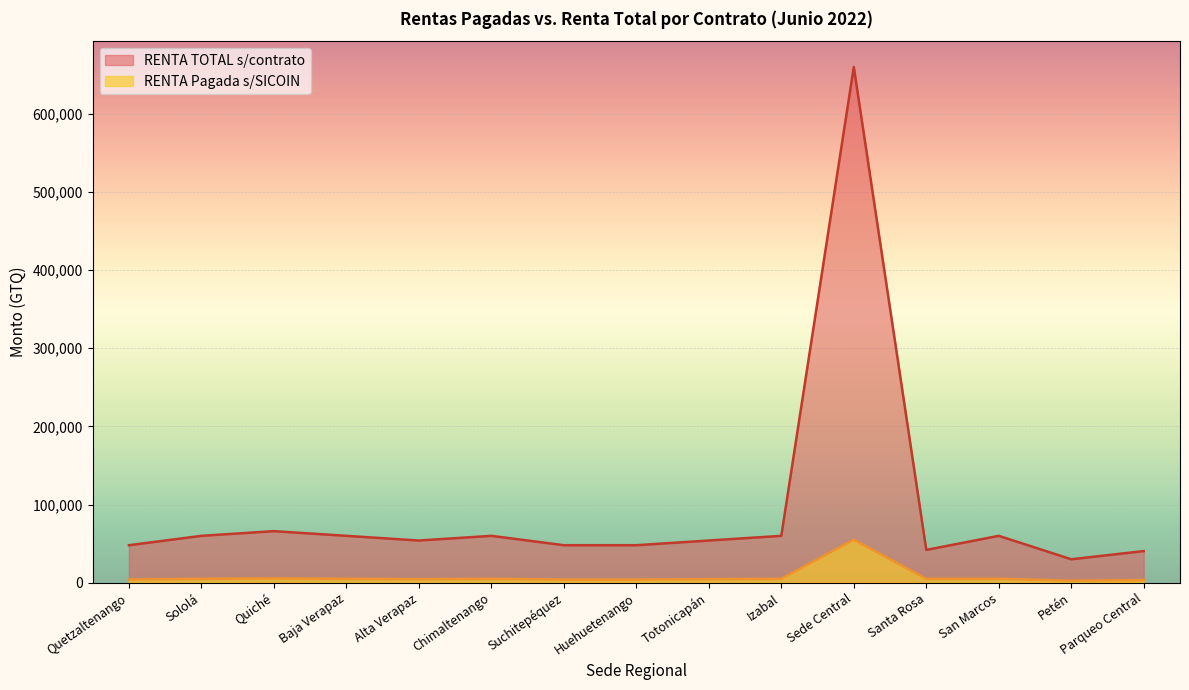

What is the smallest value displayed?

2500